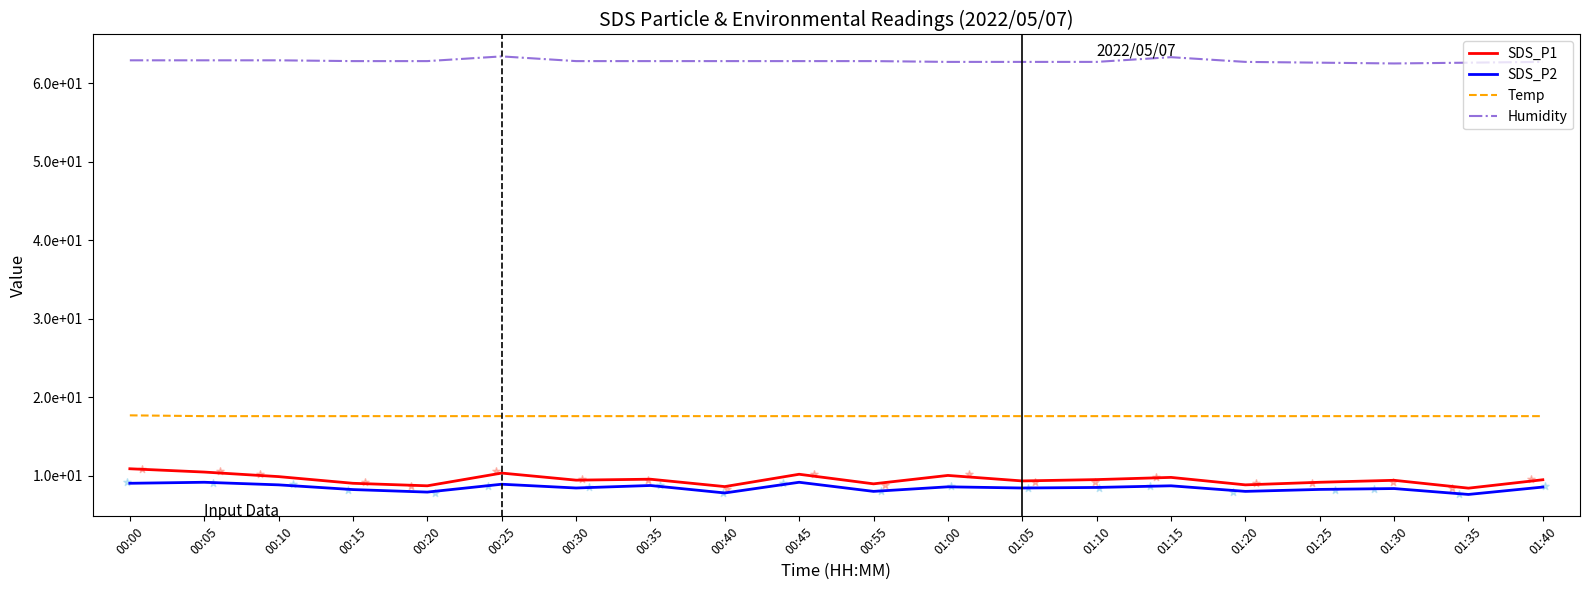

Which series contains the highest Y value?

Humidity